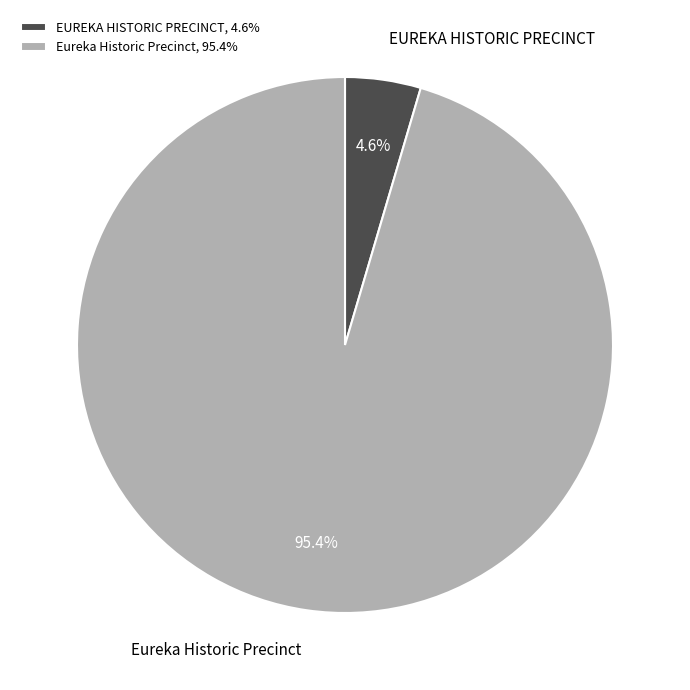

Rank the categories by value from highest to lowest.

Eureka Historic Precinct, EUREKA HISTORIC PRECINCT